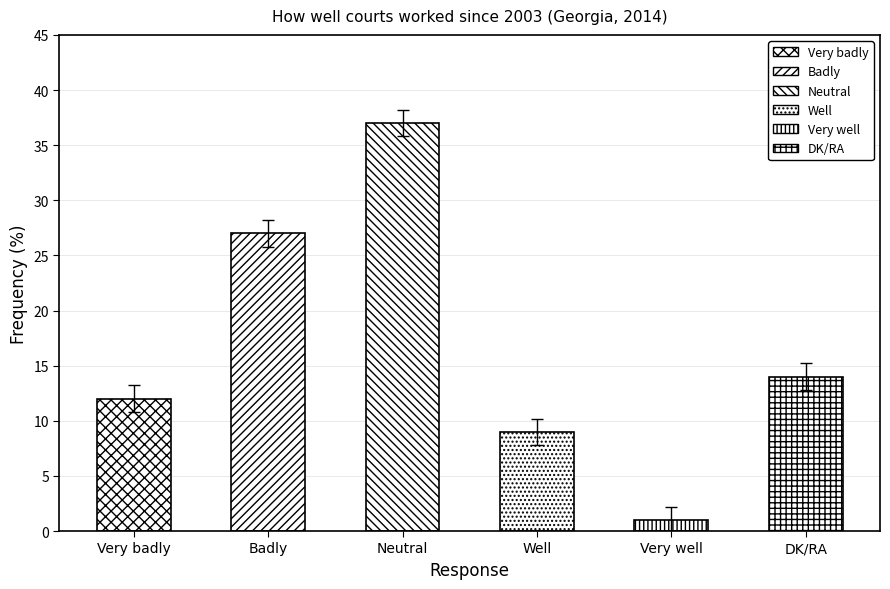

The value at Neutral is 37. True or false?

True